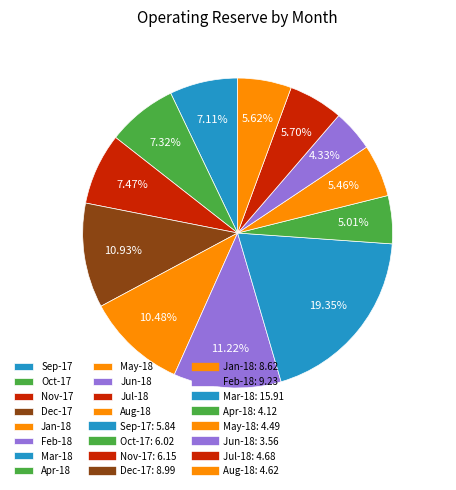

To the nearest percent, what is the combined percentage of May-18 and Jun-18?

10%